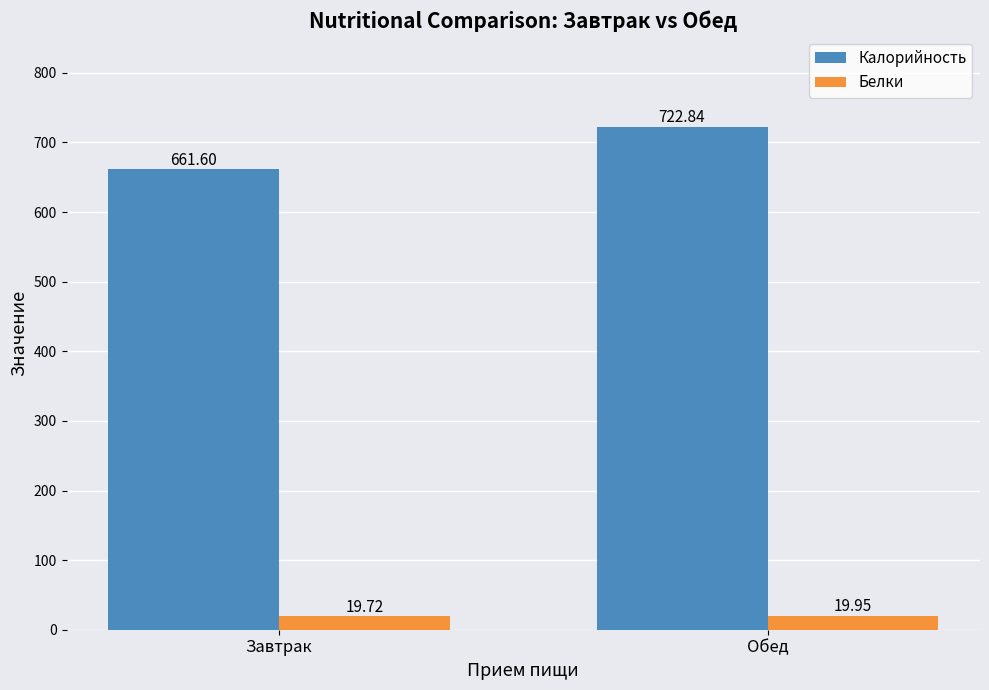

At Обед, list the series in order from smallest to largest.

Белки, Калорийность